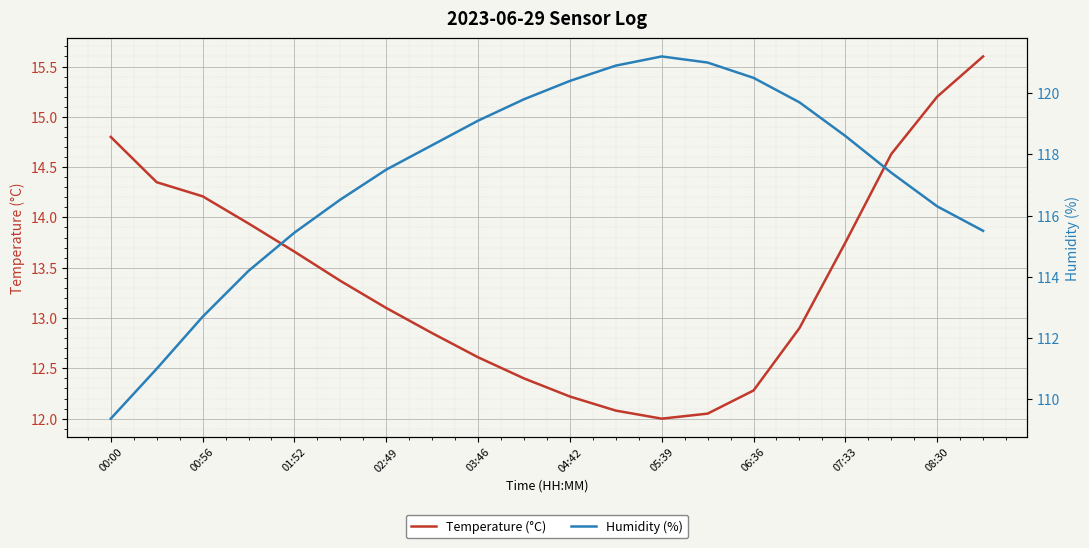

The value of Temperature (°C) at 04:42 is 12.2. True or false?

True